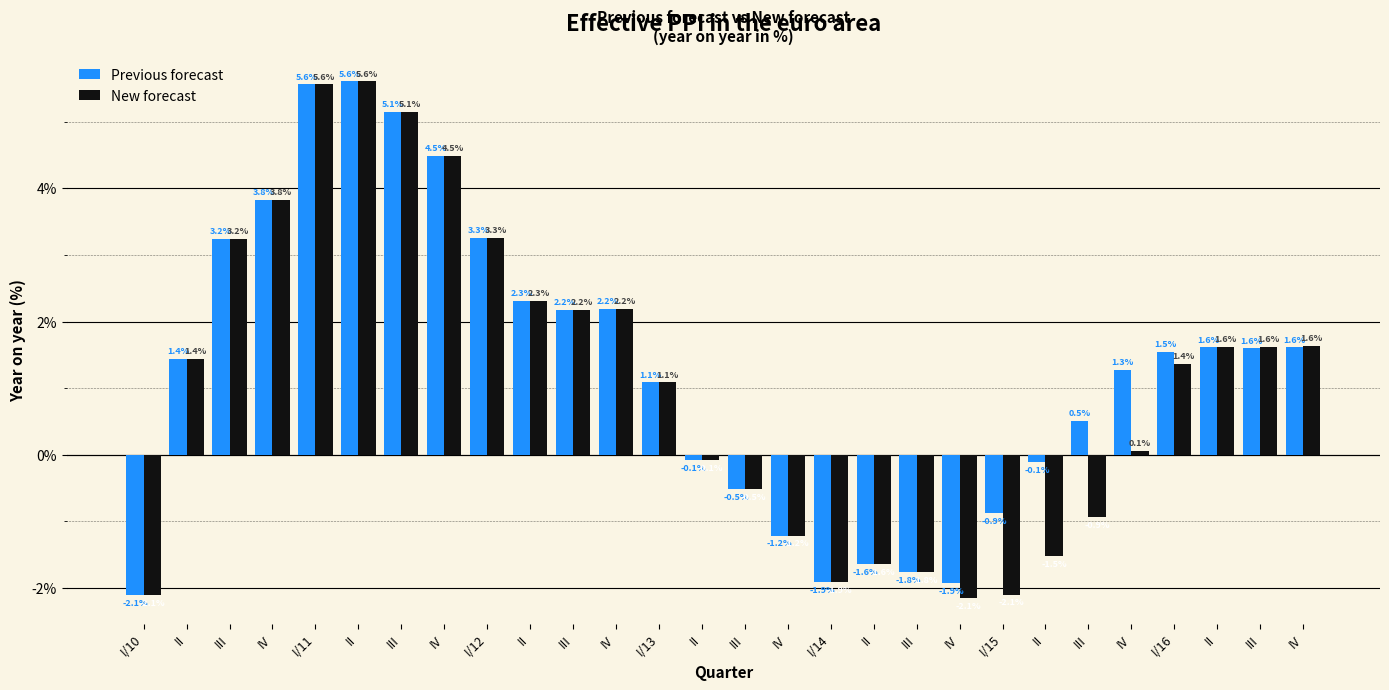

How many values in the New forecast series exceed 1?

16